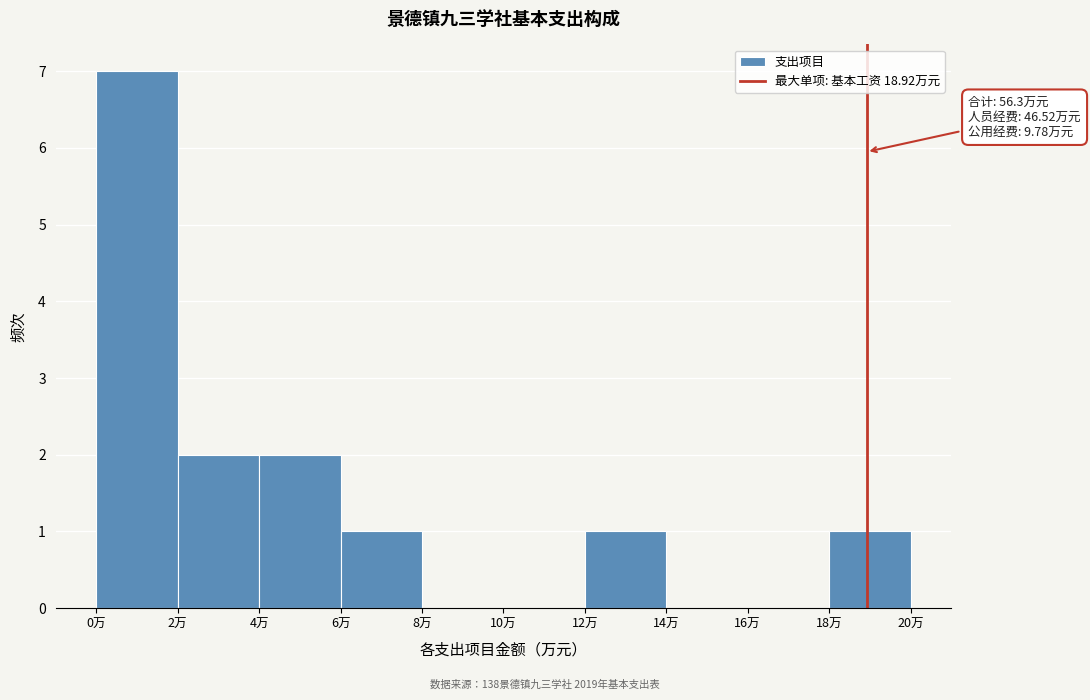

Over which range of the x-axis is the bar tallest?

0 to 2